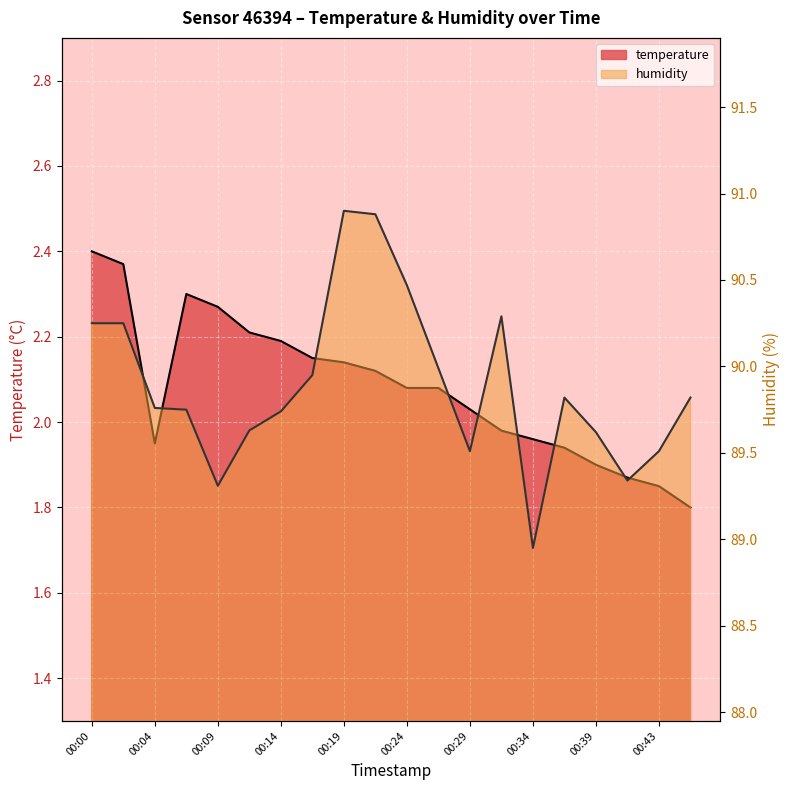

What is the average value of the temperature series?

2.1